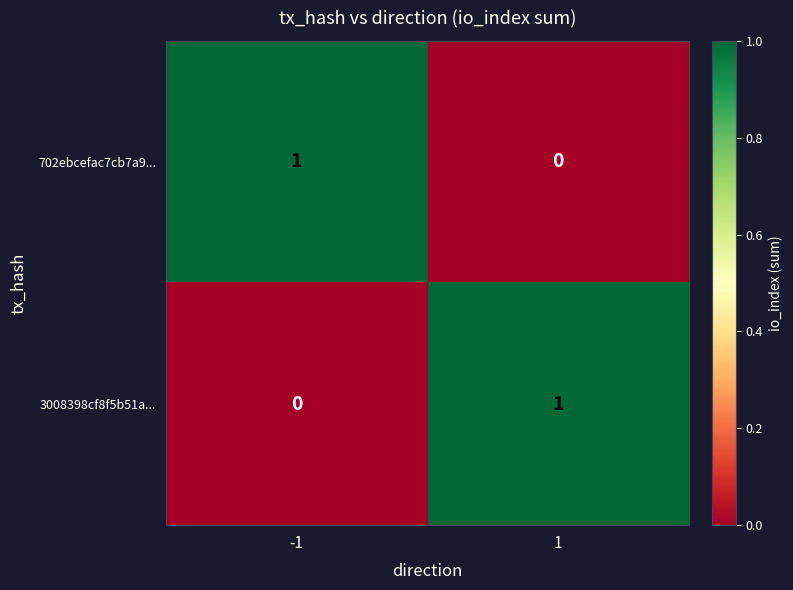

At -1, list the series in order from largest to smallest.

702ebcefac7cb7a9..., 3008398cf8f5b51a...